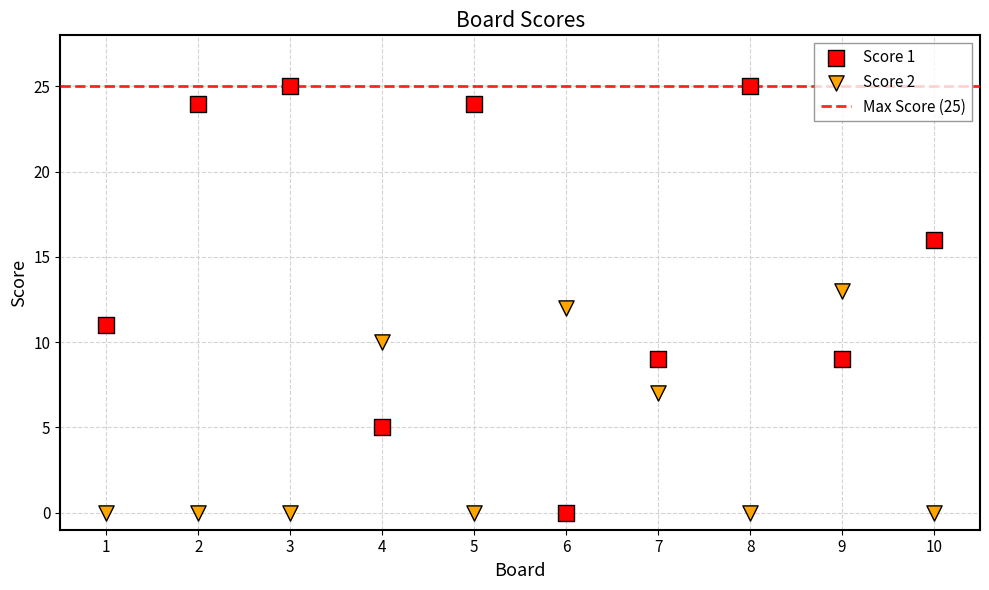

Across all data points, what is the range of X values (max minus min)?

9